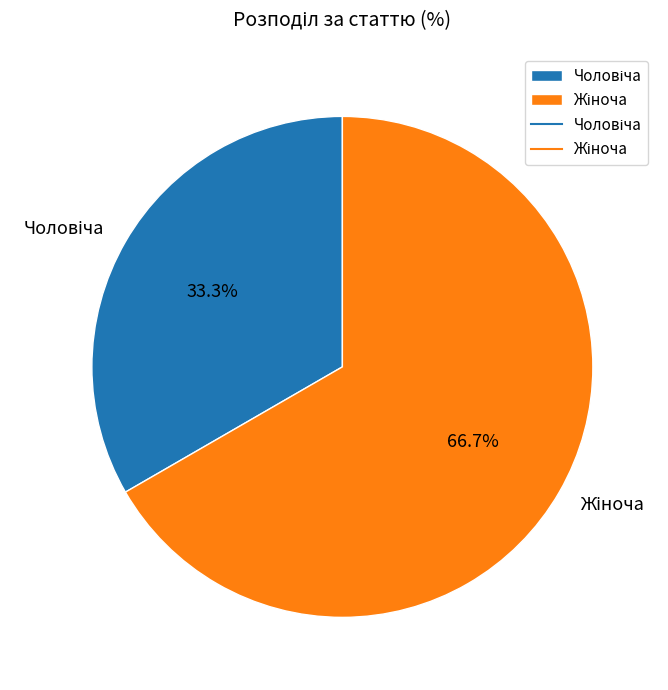

How many segments does this pie chart have?

2